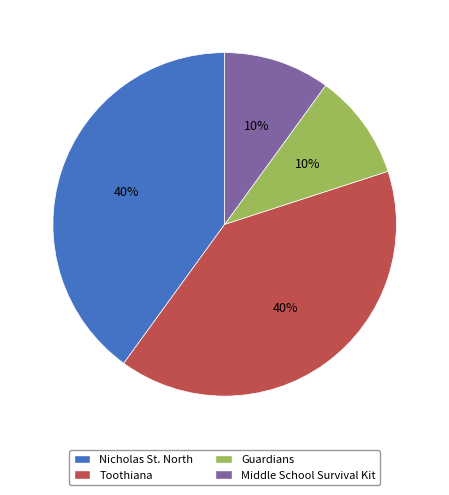

To the nearest percent, what is the average slice percentage?

25%